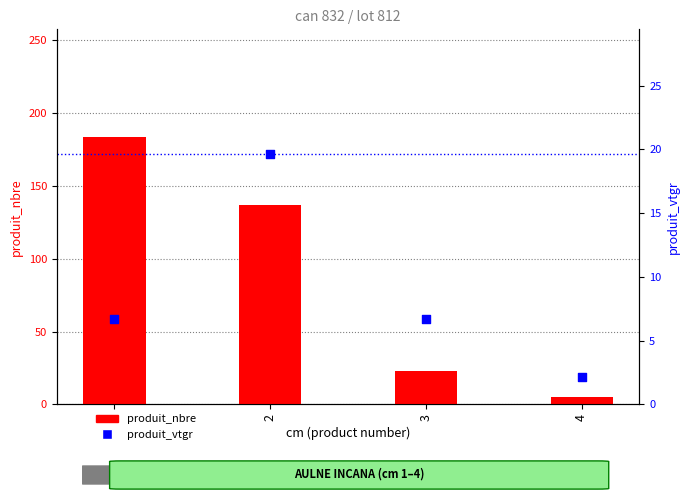

What are all the series names shown in the legend?

produit_nbre, produit_vtgr